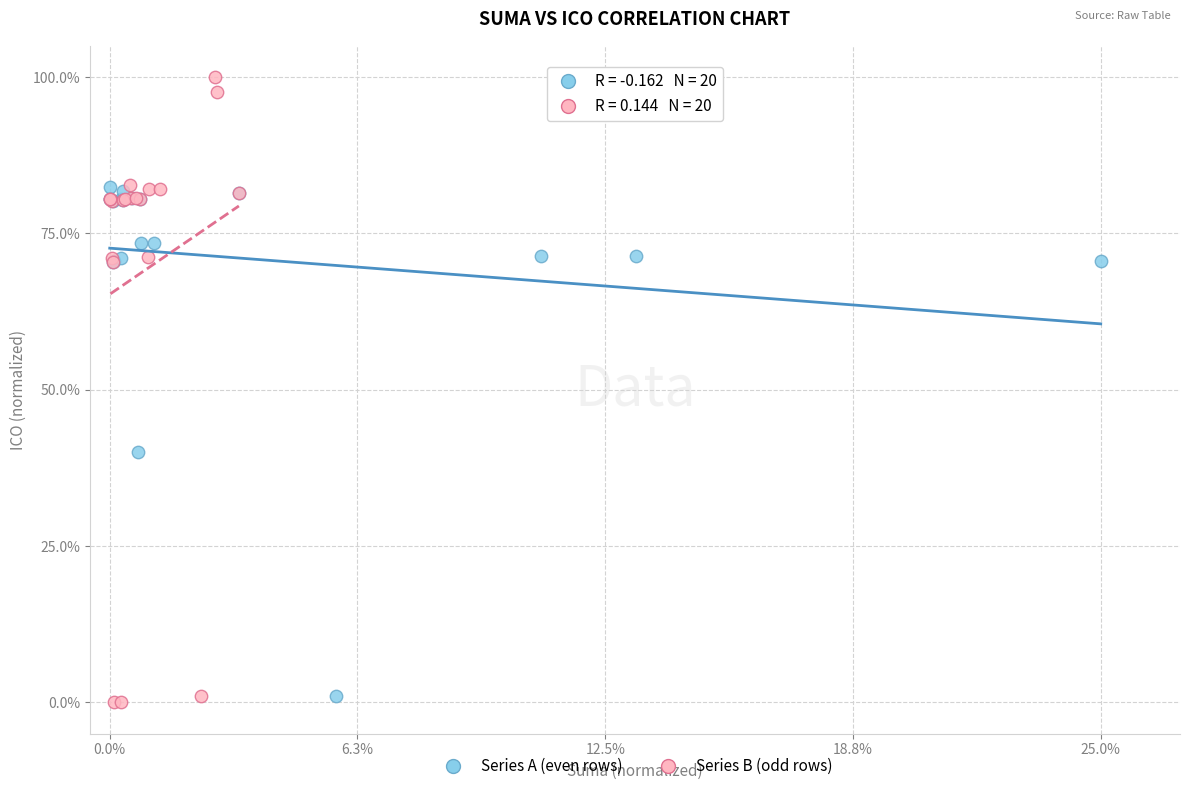

Which series has the widest spread of Y values?

Series B (odd rows)